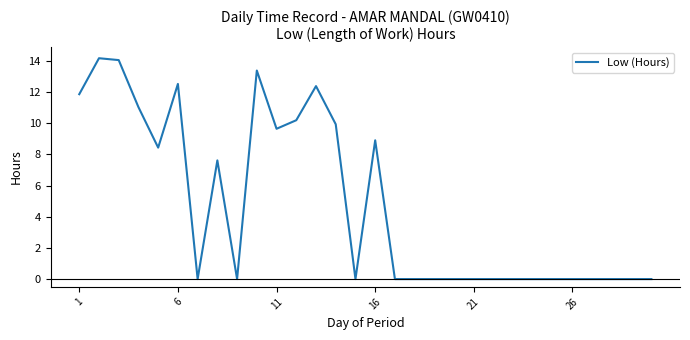

What is the maximum value shown in the chart?

14.2